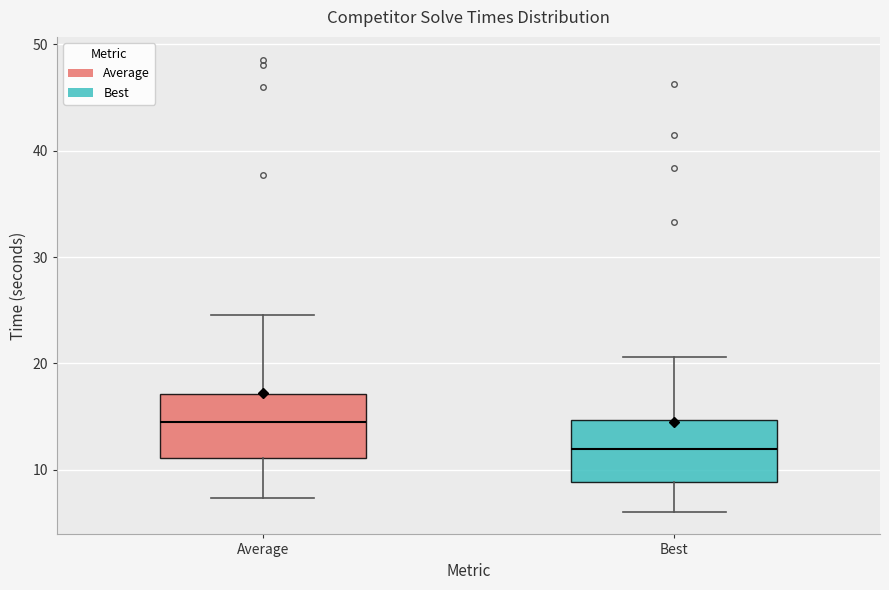

Reading left to right, transcribe this box plot: for each box, give where its median line is, the range the box spans, and where its two whiskers end, as read against the y-axis. The values are not printed on the chart, so give them approximately, as read against the axis.

Average: median 14, box 11 to 17, whiskers 7 to 25
Best: median 12, box 9 to 15, whiskers 6 to 21